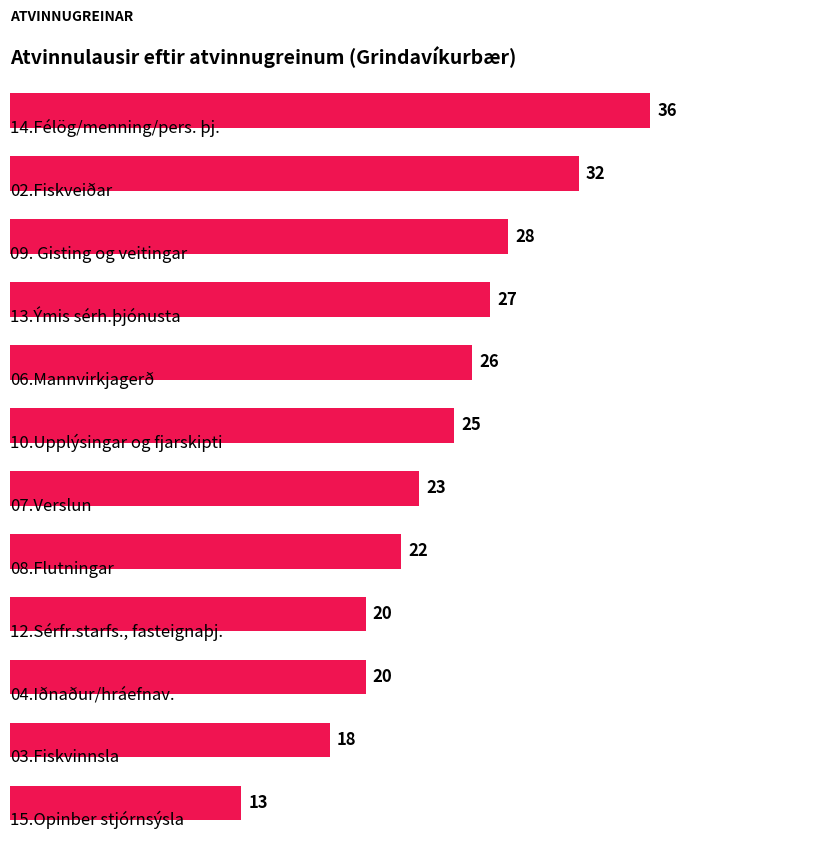

What is the value of the 3rd bar from the top?

28